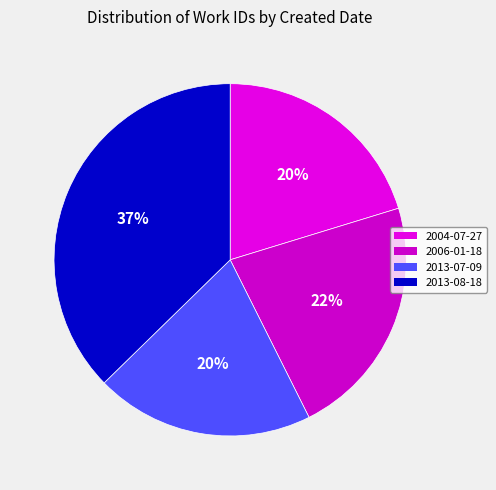

Rank the categories by value from highest to lowest.

2013-08-18, 2006-01-18, 2004-07-27, 2013-07-09